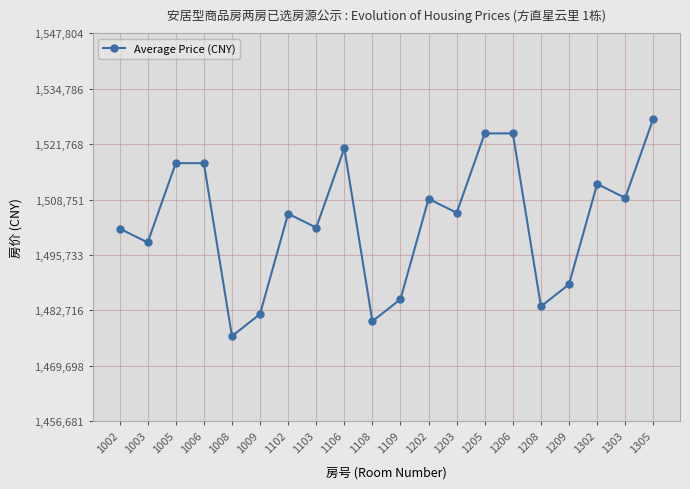

True or false: the data has more than 2 interior local peaks.

True